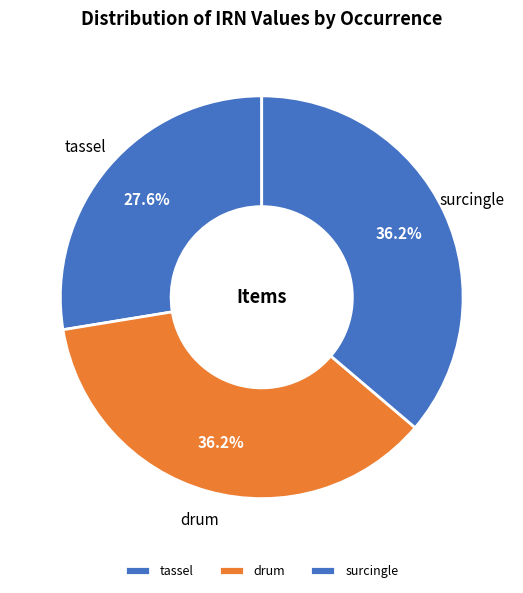

Which slice is the smallest?

tassel